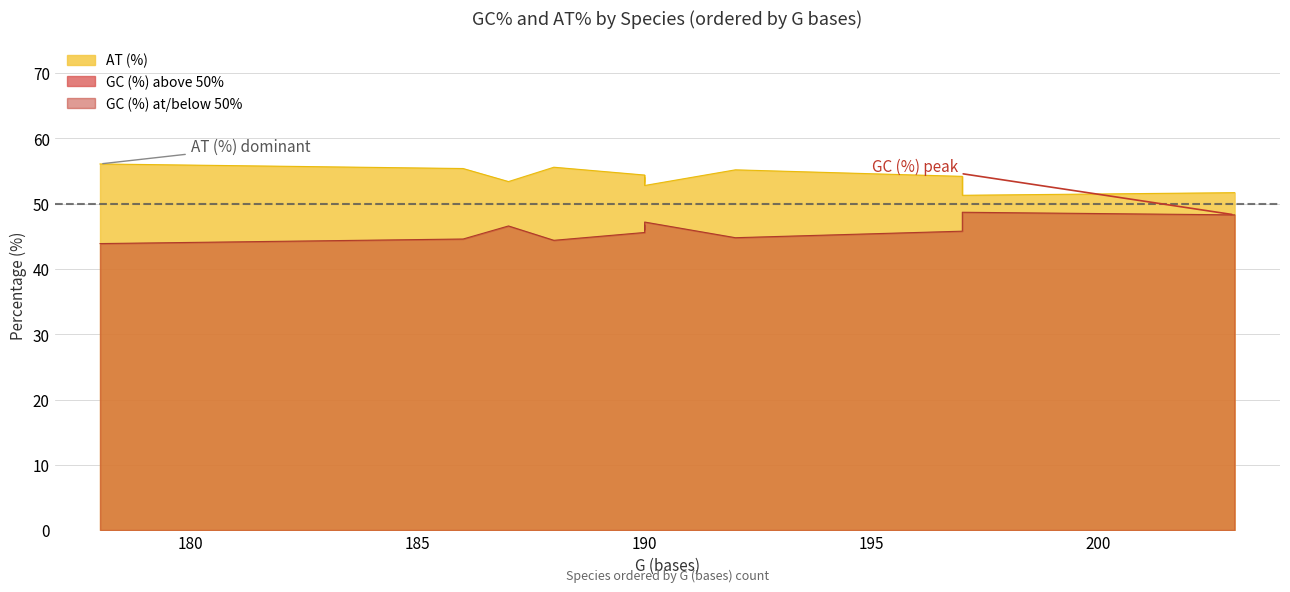

Is it true that GC (%) equals 11.4 at Tetrastes bonasia?

False